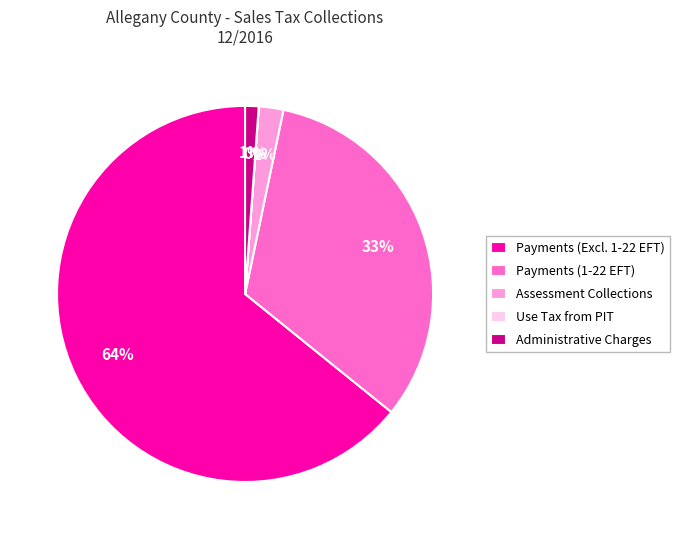

Is it true that Assessment Collections is 9% of the pie?

False